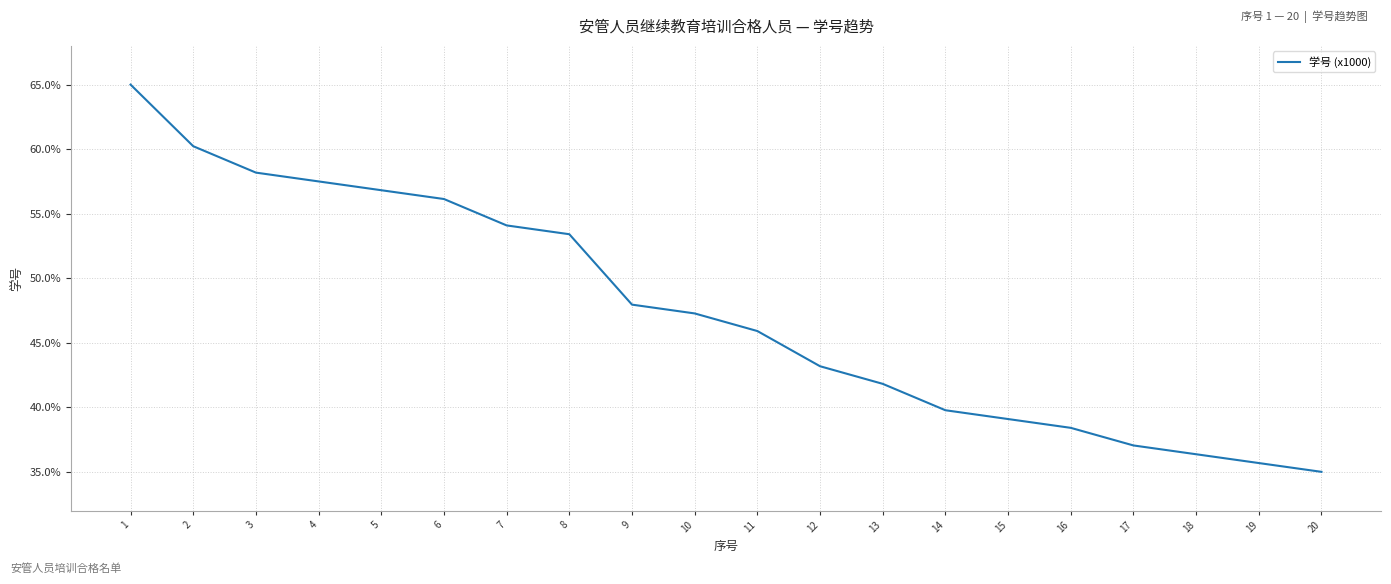

True or false: the data has more than 0 interior local peaks.

False